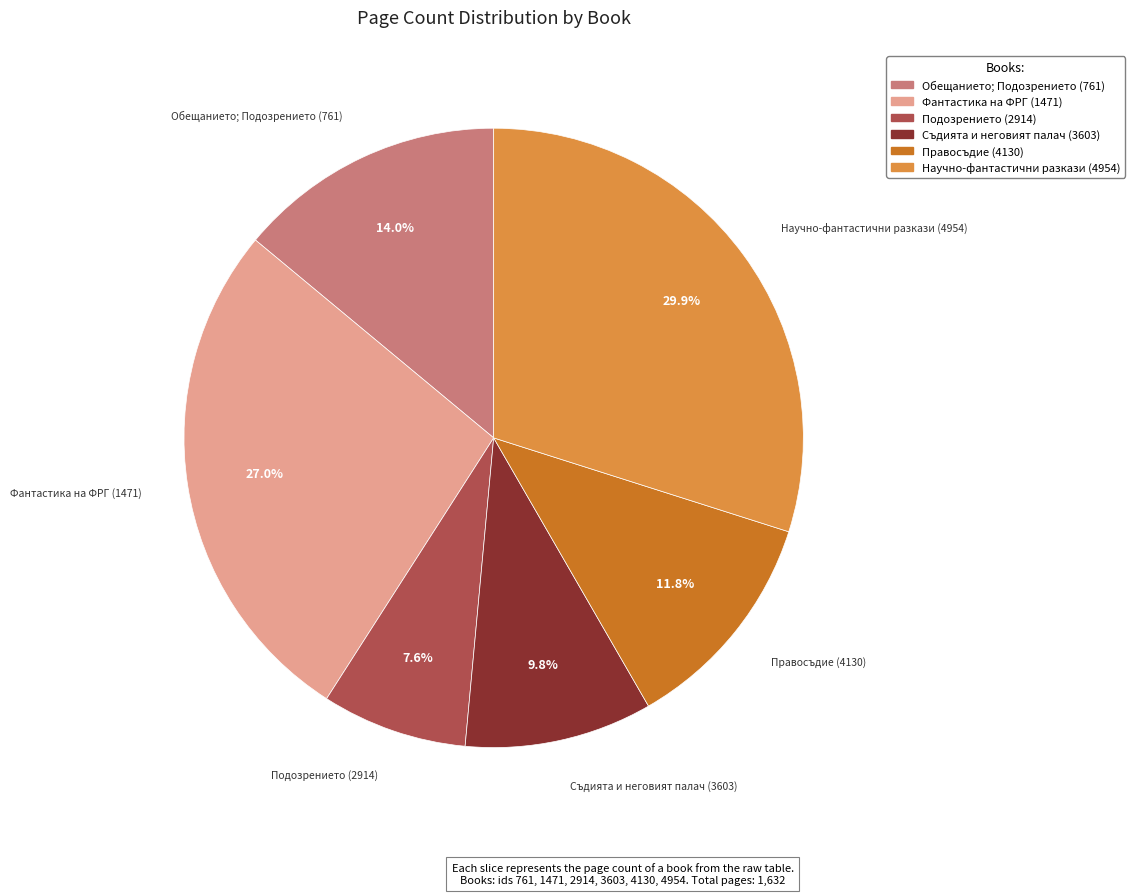

Is it true that Подозрението (2914) is 19% of the pie?

False